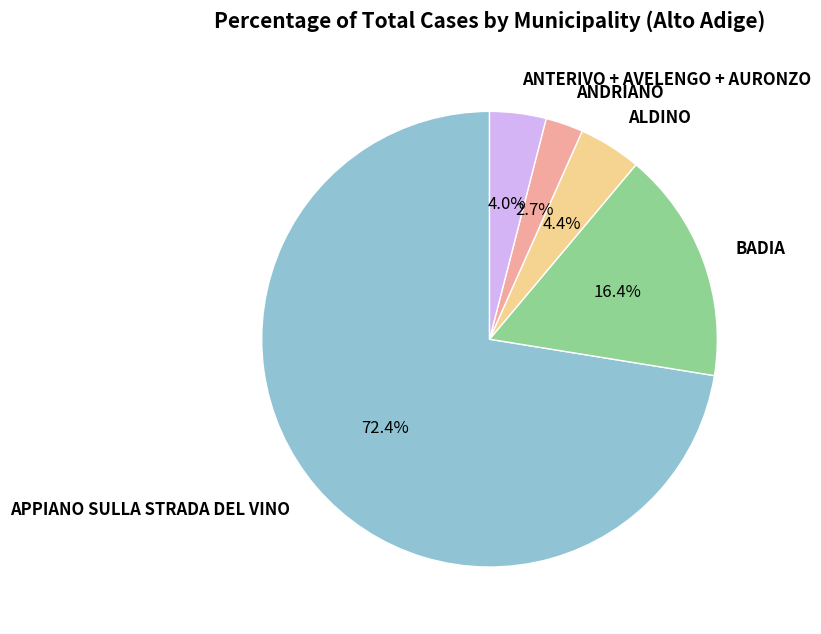

Approximately how many times larger is the value at ANDRIANO compared to ALDINO?

0.6